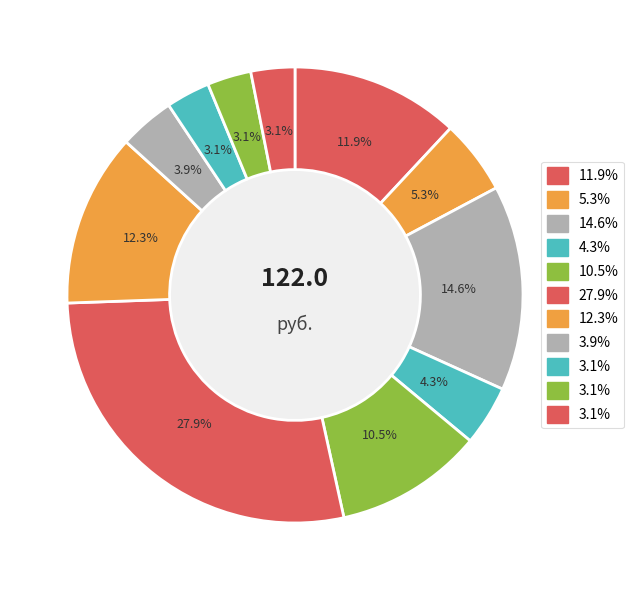

How many segments does this pie chart have?

11